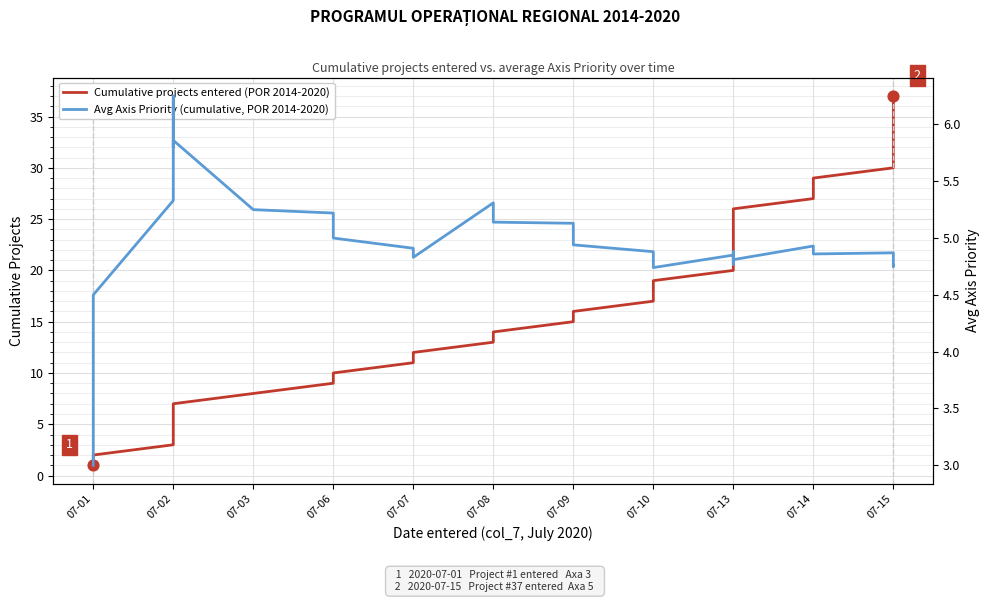

Which series has the largest Y range (max minus min)?

Cumulative projects entered (POR 2014-2020)